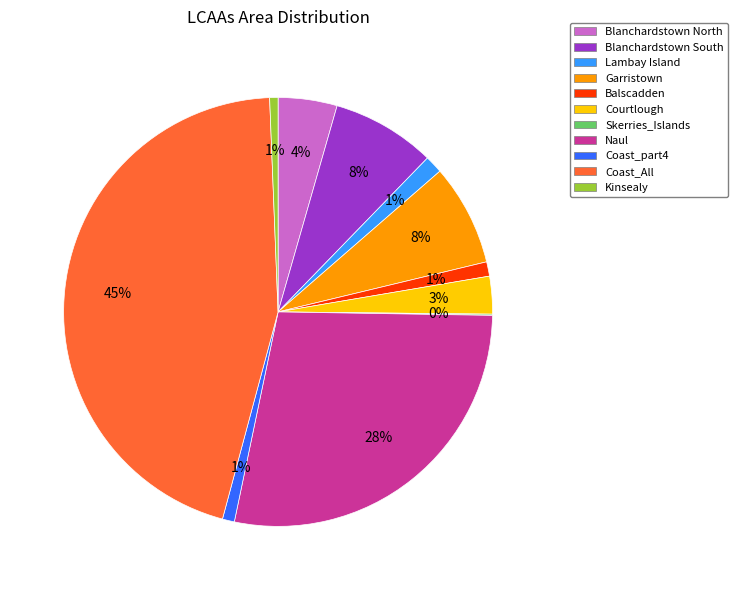

To the nearest percent, what percentage of the pie is Lambay Island?

1%